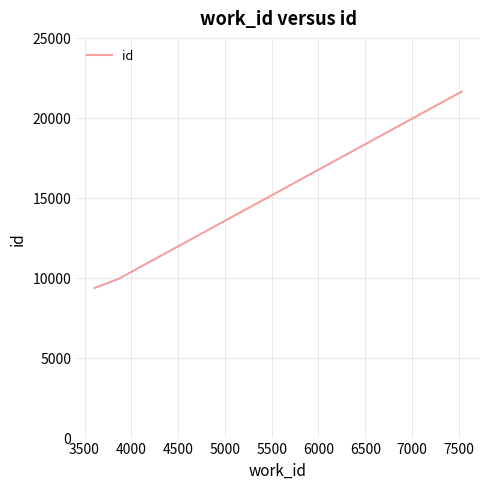

What is the average value?

13634